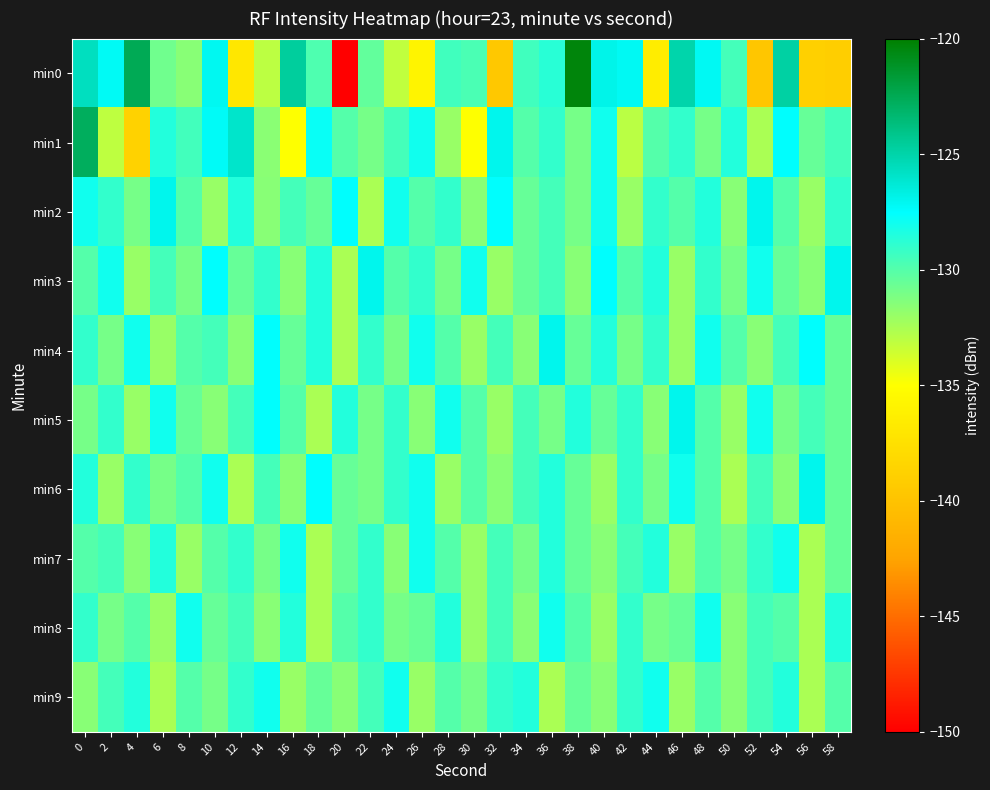

Rank the series at 24 from lowest to highest value.

min0, min7, min4, min8, min3, min1, min5, min6, min2, min9